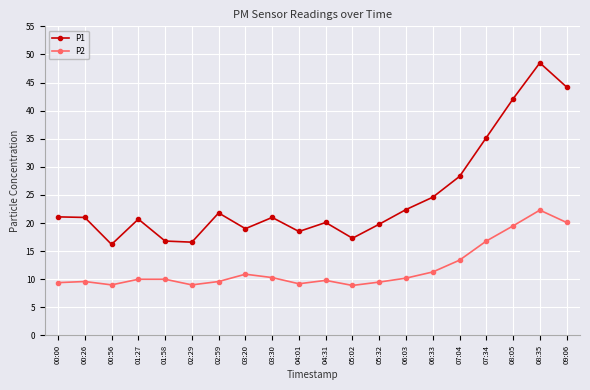

Which series has the largest range (max minus min)?

P1